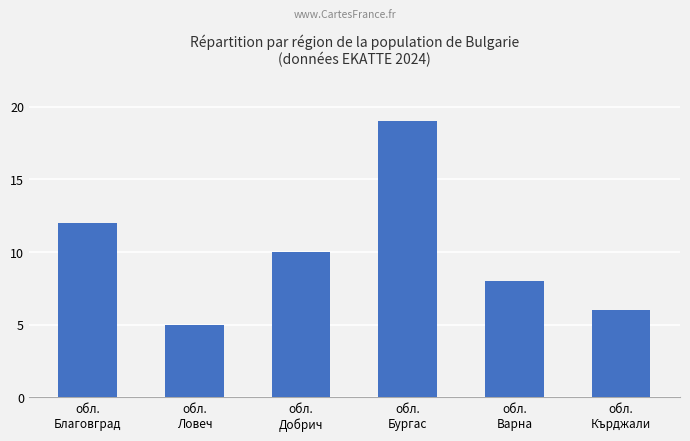

What position from the right is обл.
Бургас?

3